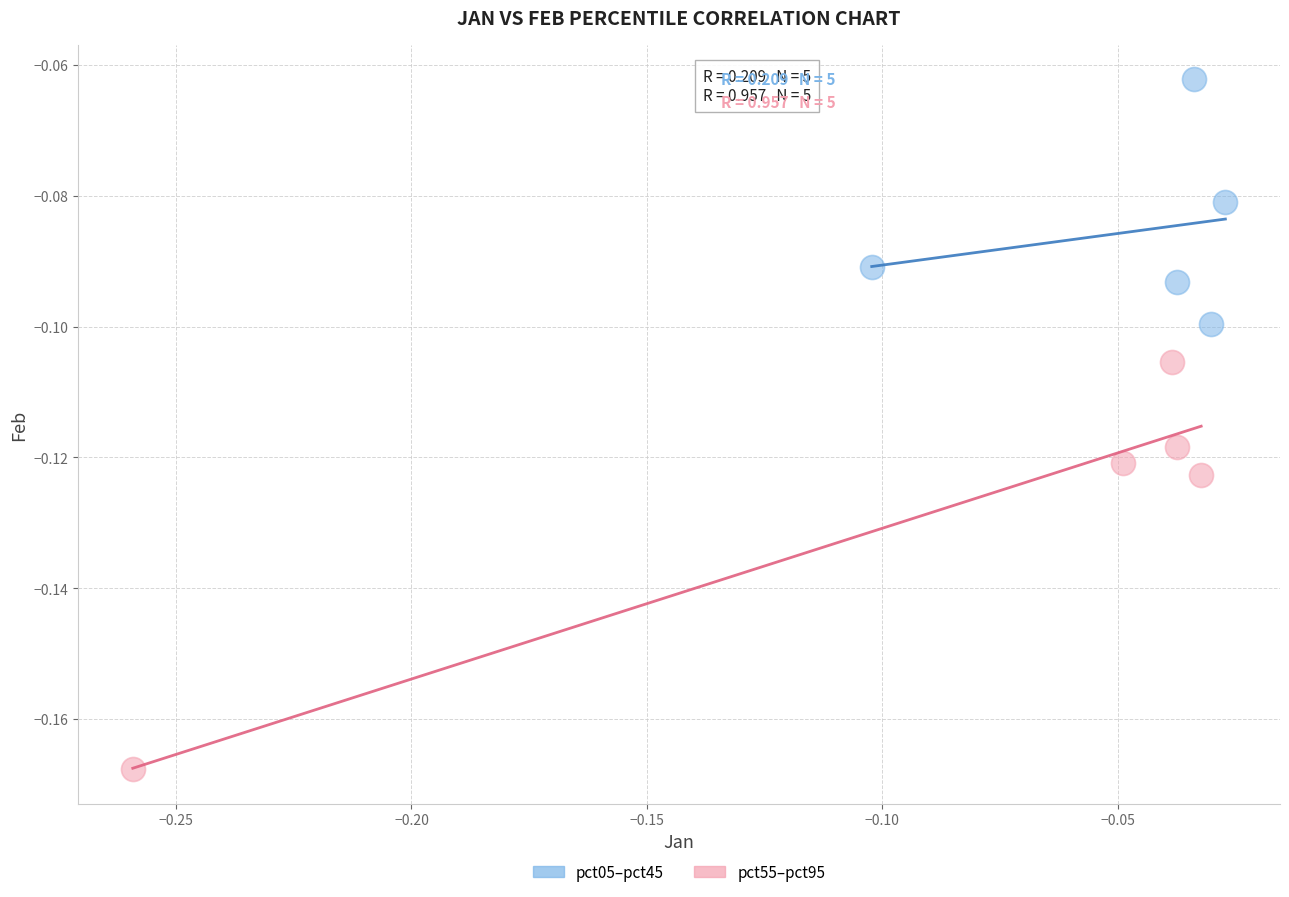

What are all the series names shown in the legend?

pct05–pct45, pct55–pct95